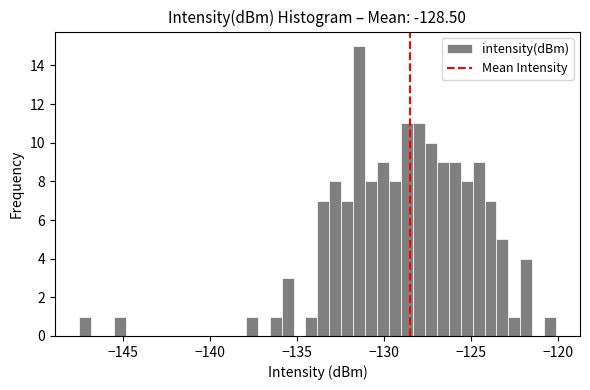

Around what value on the x-axis is the tallest bar? Give the approximate position of its centre, as read against the axis.

-131.5